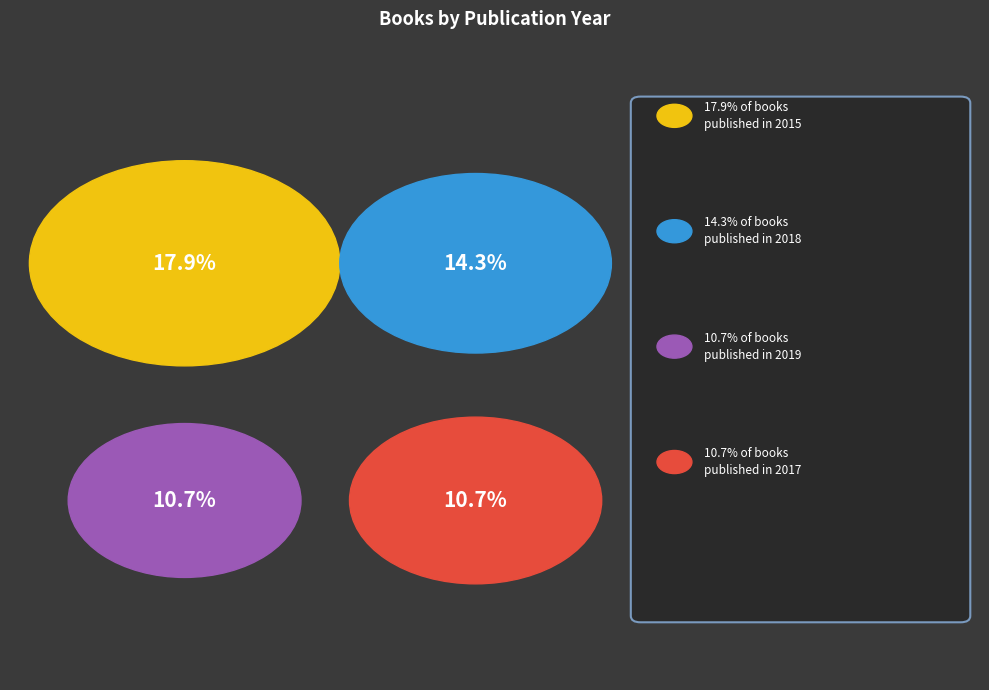

True or false: 2019 accounts for 1% of the total.

False